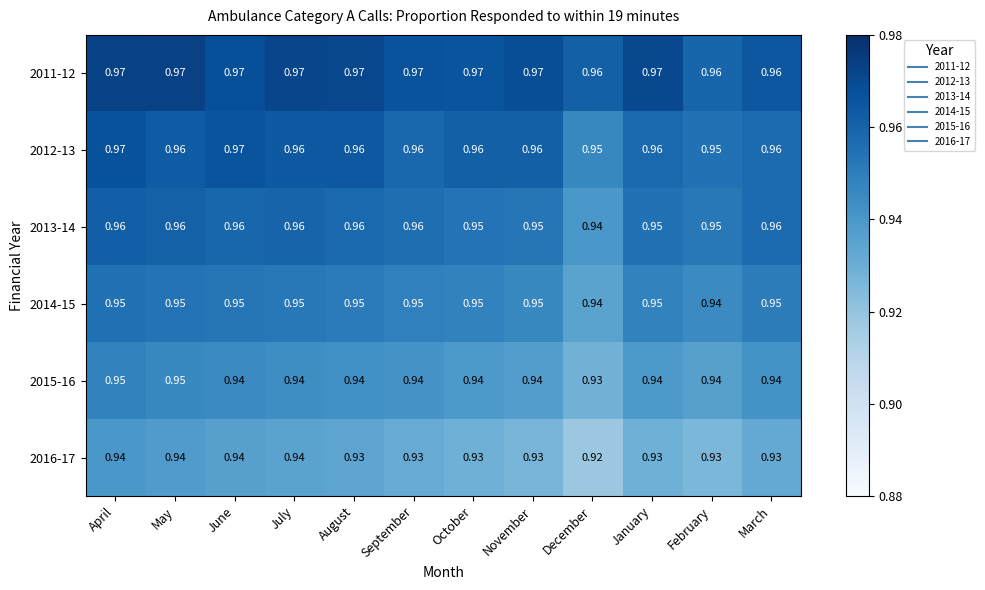

At which category is the sum across all series the highest?

April